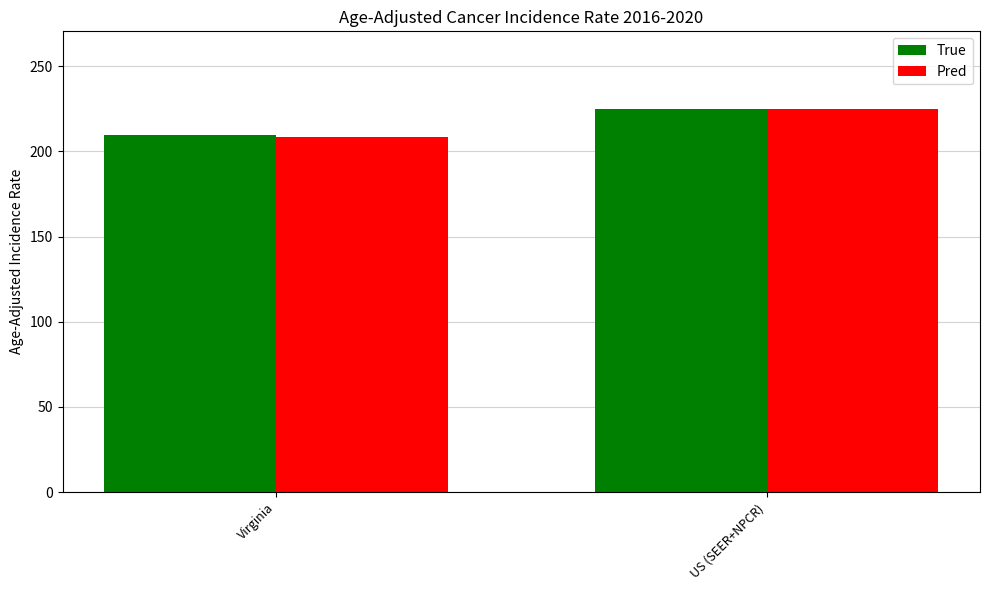

At which category does the chart reach its peak across all series?

US (SEER+NPCR)